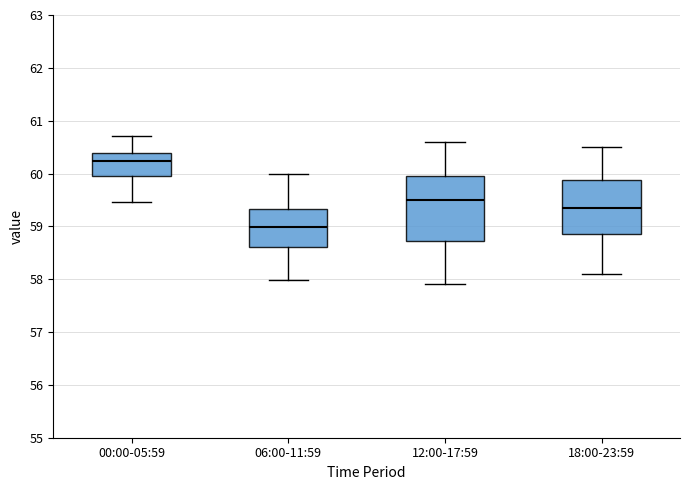

Reading left to right, transcribe this box plot: for each box, give where its median line is, the range the box spans, and where its two whiskers end, as read against the y-axis. The values are not printed on the chart, so give them approximately, as read against the axis.

00:00-05:59: median 60.2, box 60.0 to 60.4, whiskers 59.5 to 60.7
06:00-11:59: median 59.0, box 58.6 to 59.3, whiskers 58.0 to 60.0
12:00-17:59: median 59.5, box 58.7 to 60.0, whiskers 57.9 to 60.6
18:00-23:59: median 59.4, box 58.9 to 59.9, whiskers 58.1 to 60.5